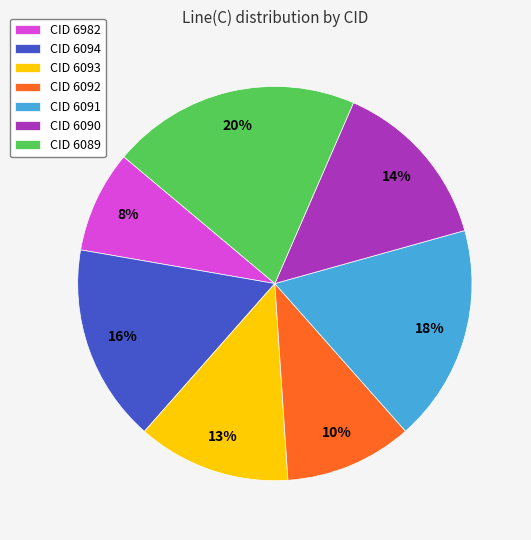

Between CID 6090 and CID 6092, which is larger?

CID 6090